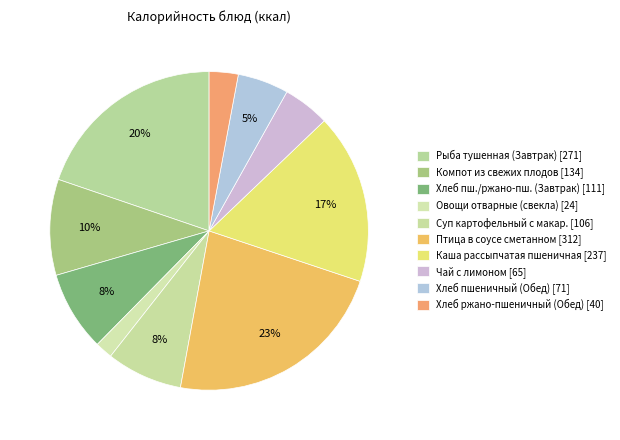

Count the number of slices in the pie.

10